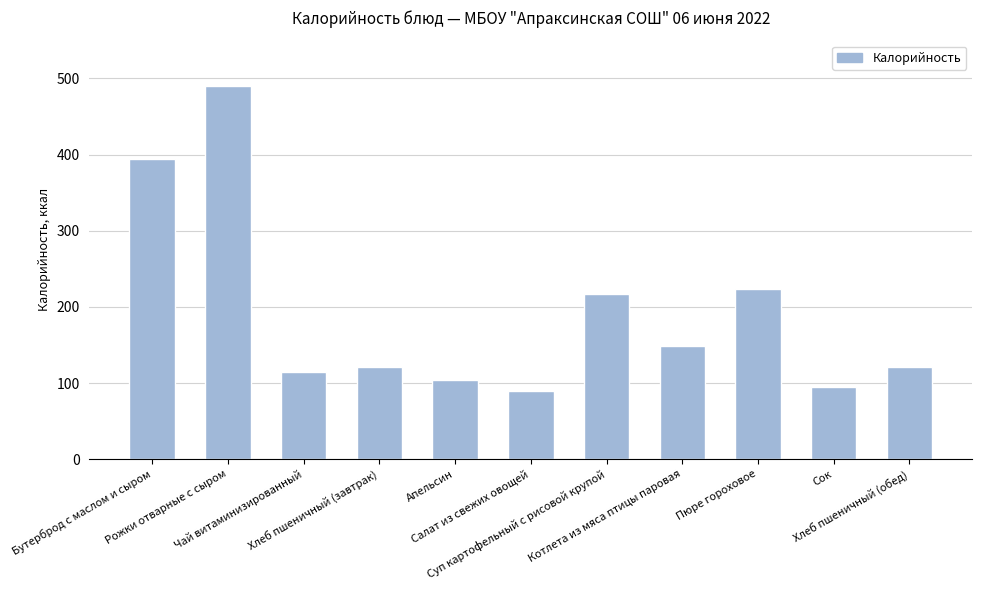

What is the ratio of the value at Рожки отварные с сыром to the value at Хлеб пшеничный (завтрак)?

4.0